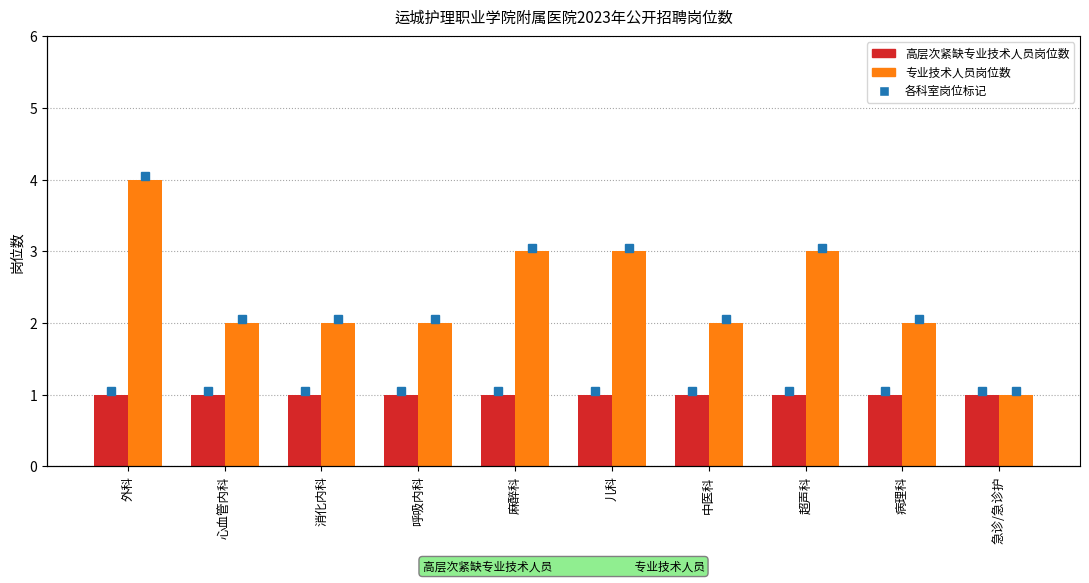

Reading left to right, extract all data points from this chart.

高层次紧缺专业技术人员: 外科=1	心血管内科=1	消化内科=1	呼吸内科=1	麻醉科=1	儿科=1	中医科=1	超声科=1	病理科=1	急诊/急诊护=1
专业技术人员: 外科=4	心血管内科=2	消化内科=2	呼吸内科=2	麻醉科=3	儿科=3	中医科=2	超声科=3	病理科=2	急诊/急诊护=1